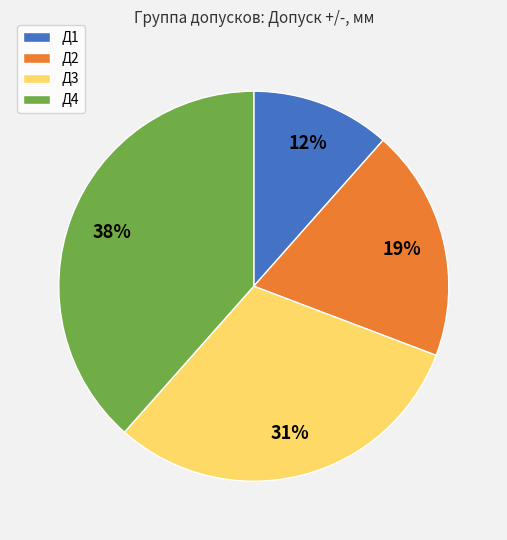

Which category has the smallest portion of the pie?

Д1